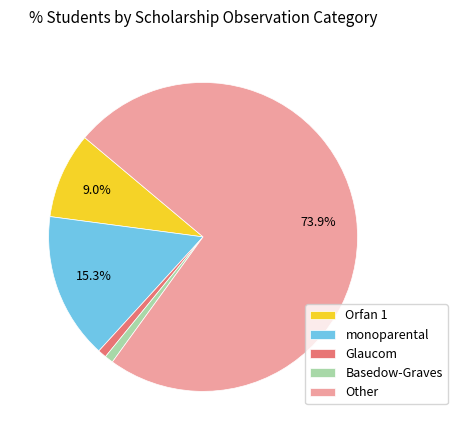

Between Orfan 1 and monoparental, which is larger?

monoparental